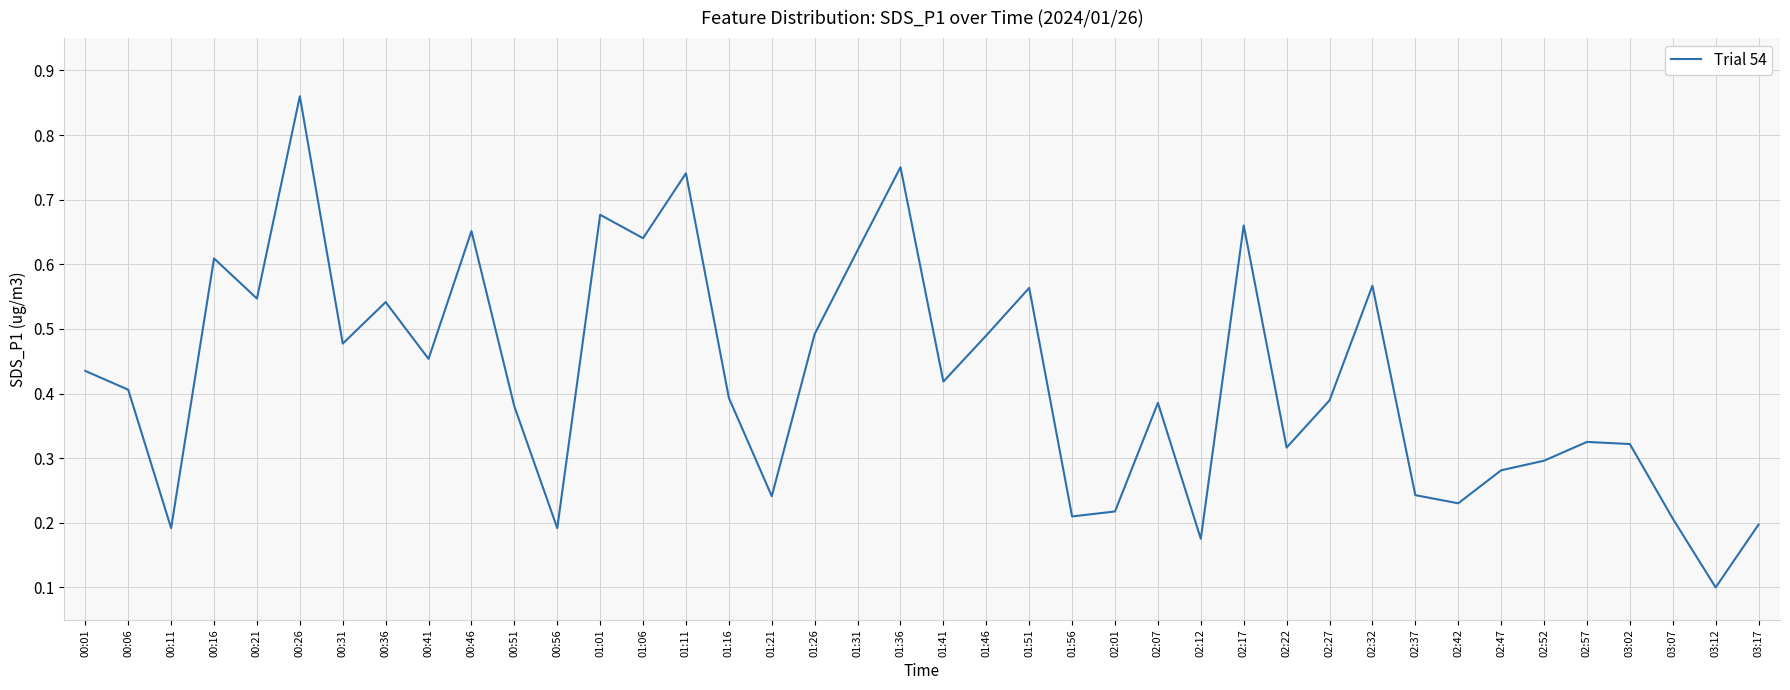

At which category does the chart reach its minimum across all series?

03:12